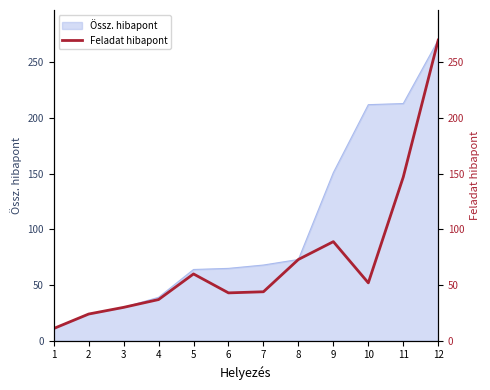

True or false: the data shows 63 at 7.

False